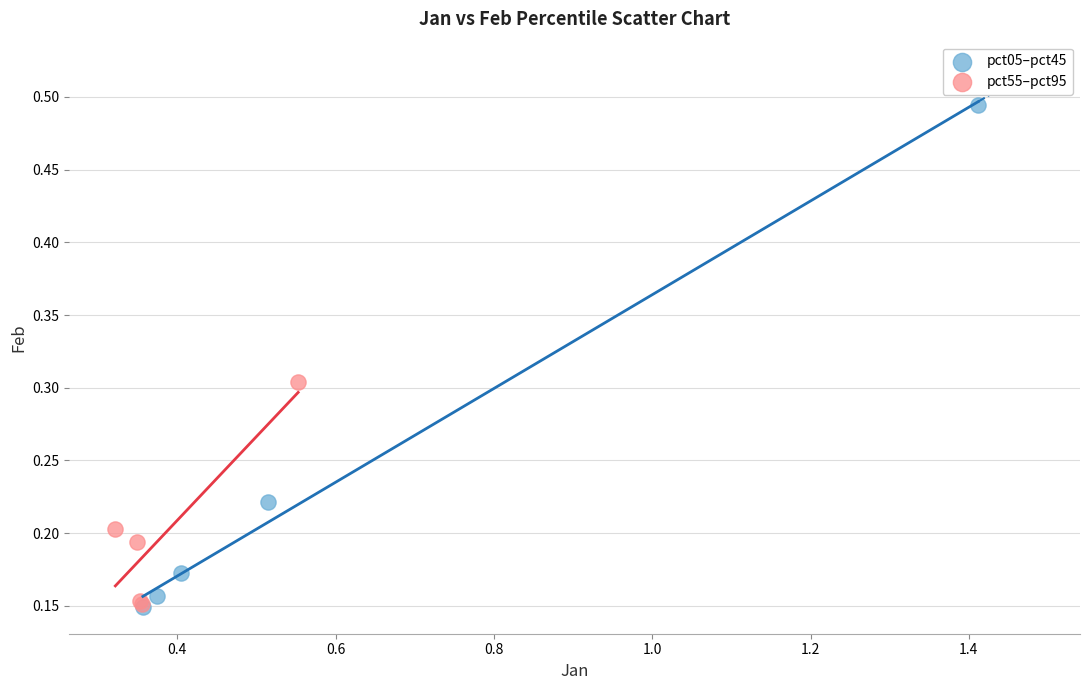

Which series reaches the maximum Y coordinate?

pct05–pct45